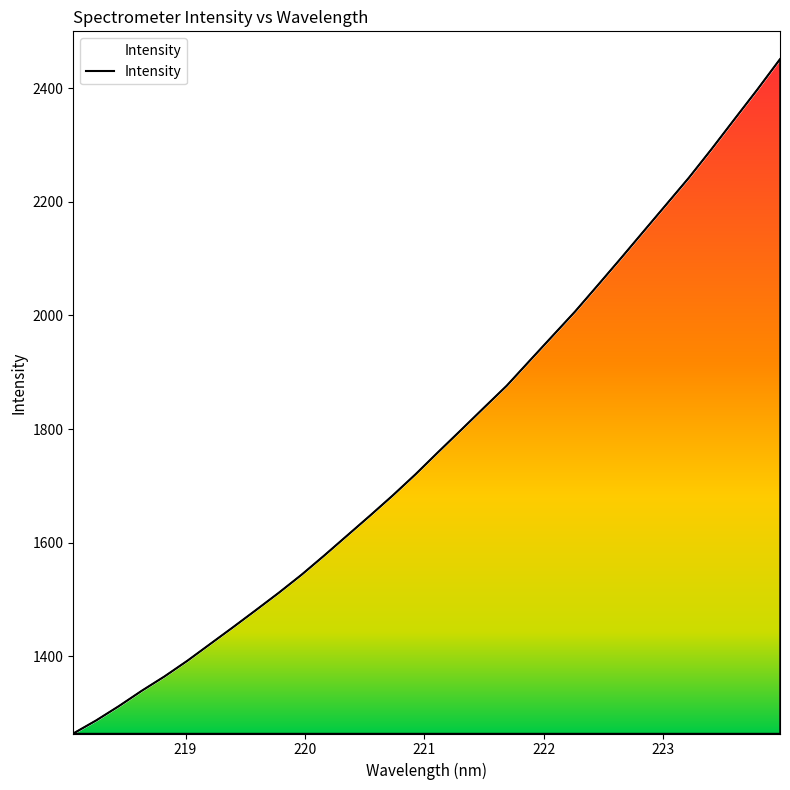

What is the maximum value shown in the chart?

2451.2